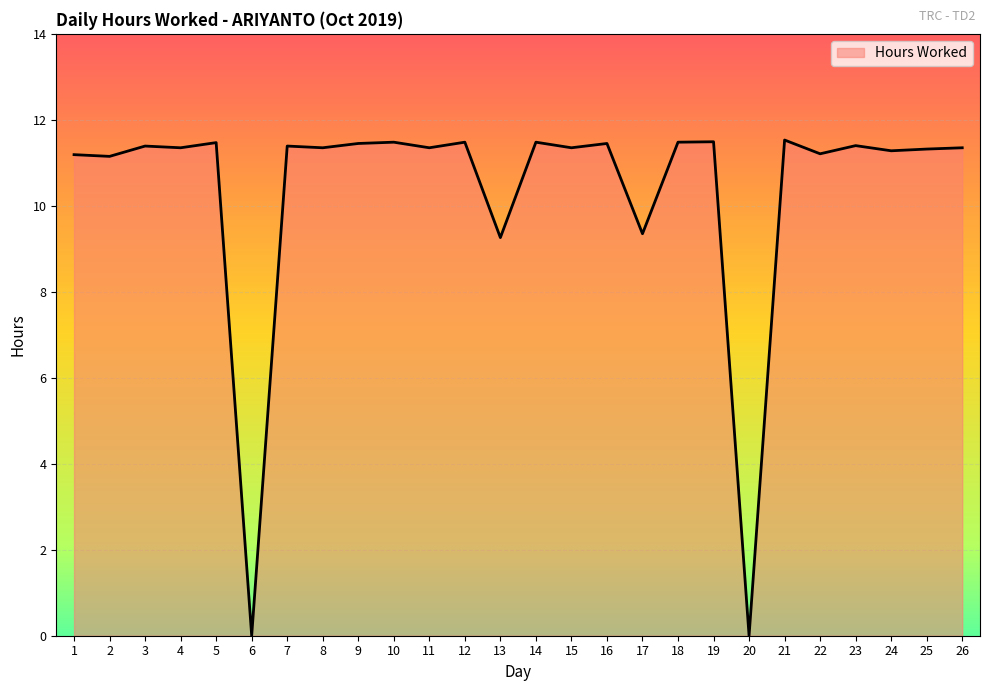

What is the ratio of the value at 10 to the value at 22?

1.0